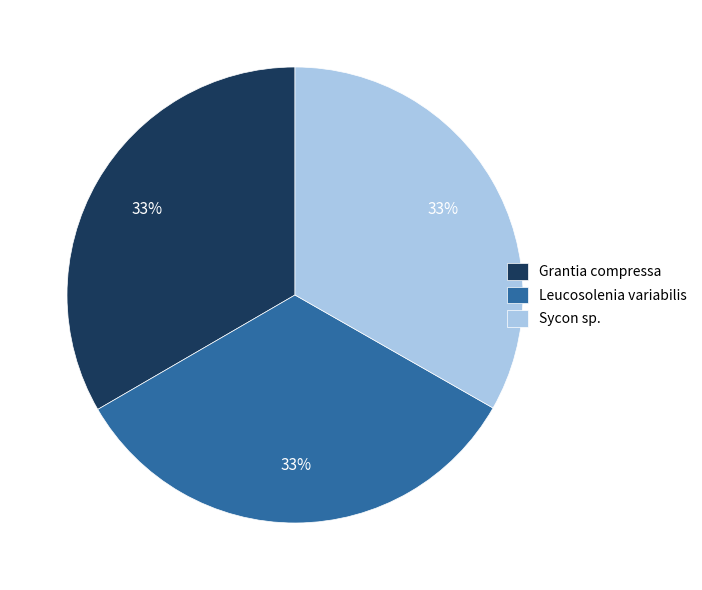

Count the number of slices in the pie.

3